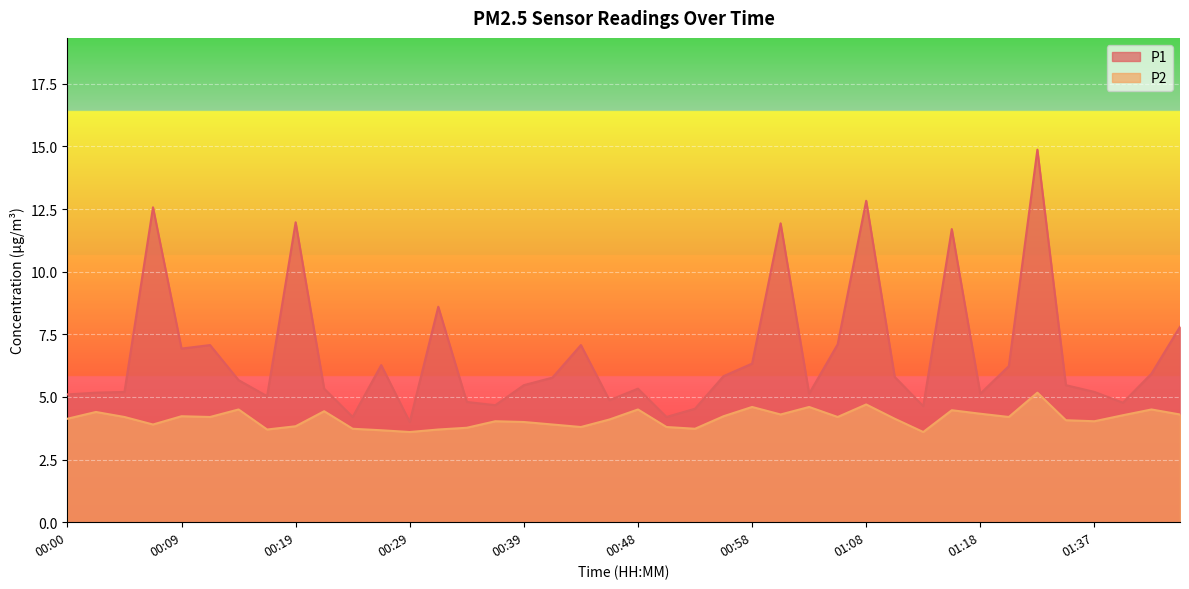

Rank the series at 00:19 from lowest to highest value.

P2, P1